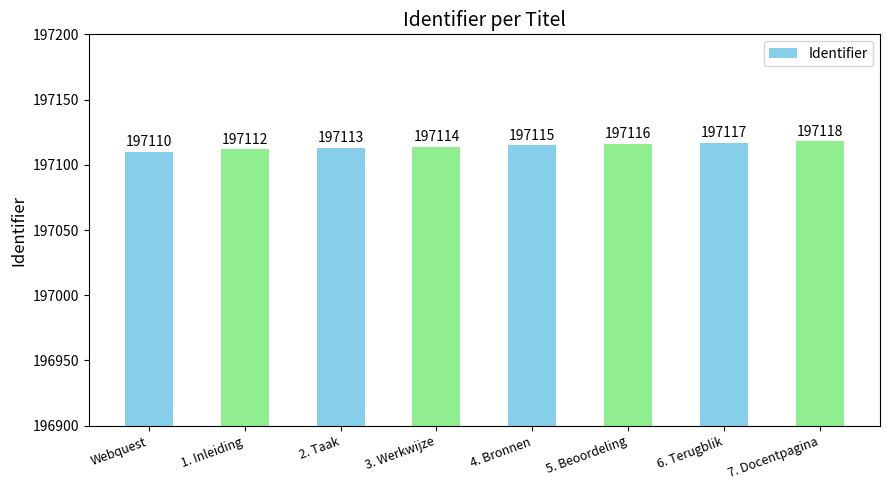

Rank the categories by value from lowest to highest.

Webquest, 1. Inleiding, 2. Taak, 3. Werkwijze, 4. Bronnen, 5. Beoordeling, 6. Terugblik, 7. Docentpagina